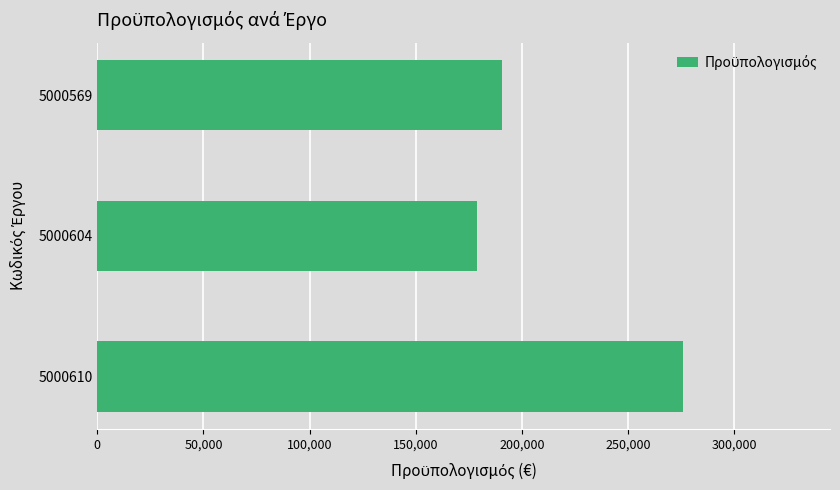

Rank the categories by value from highest to lowest.

5000610, 5000569, 5000604